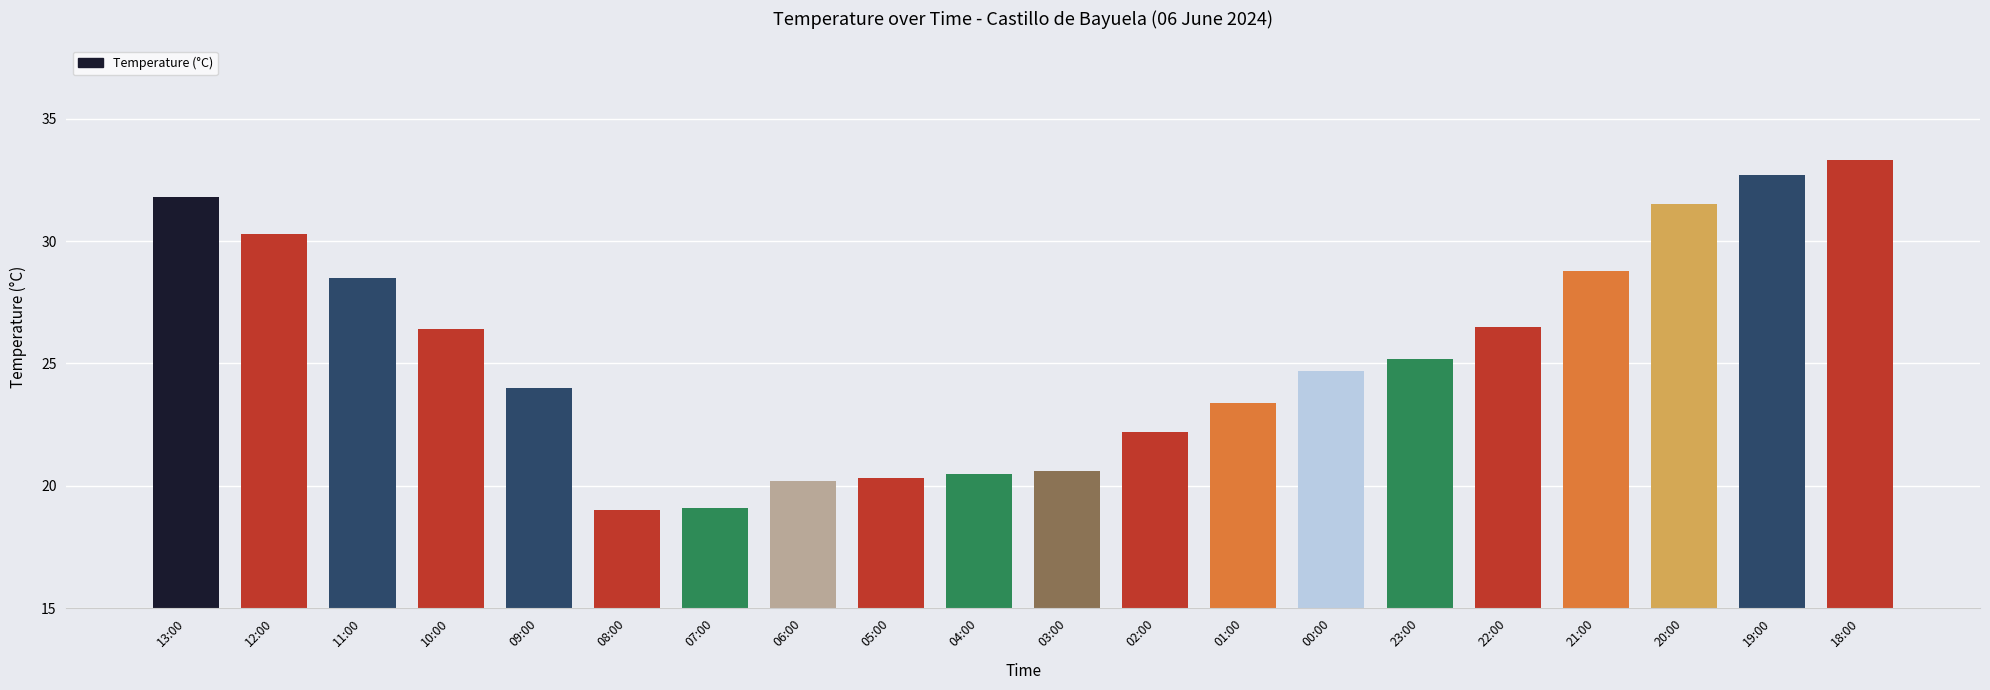

Is it true that the value at 09:00 is 24.0?

True